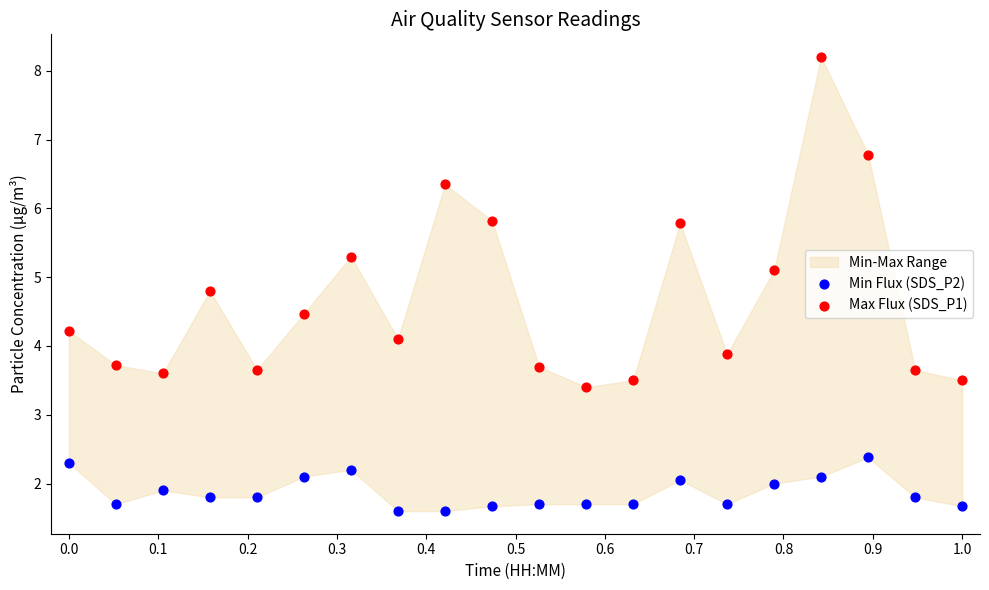

Across all data points, what is the range of Y values (max minus min)?

6.6